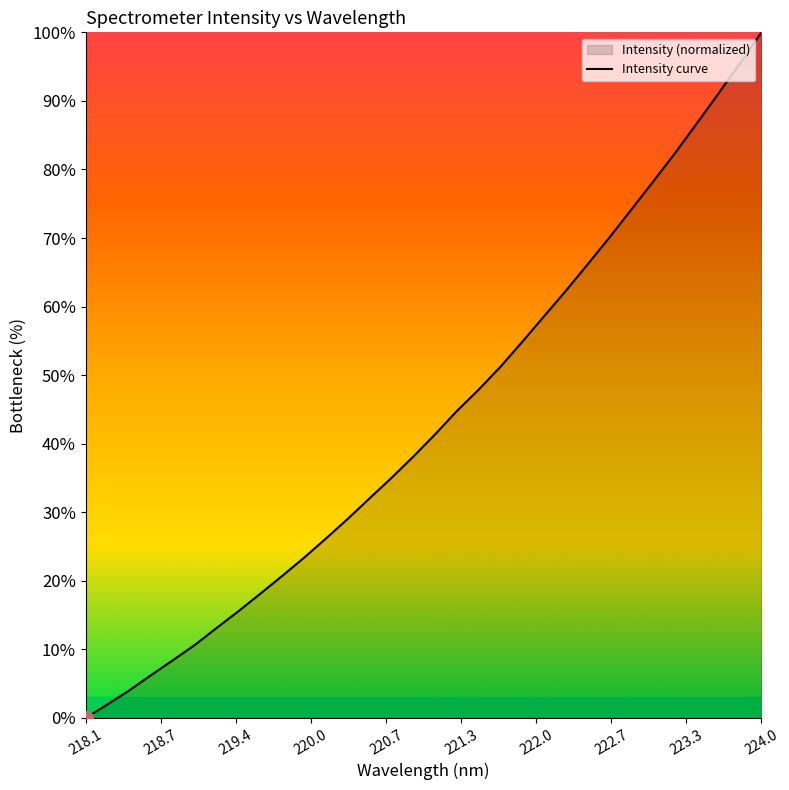

At which category does the chart reach its minimum across all series?

218.1